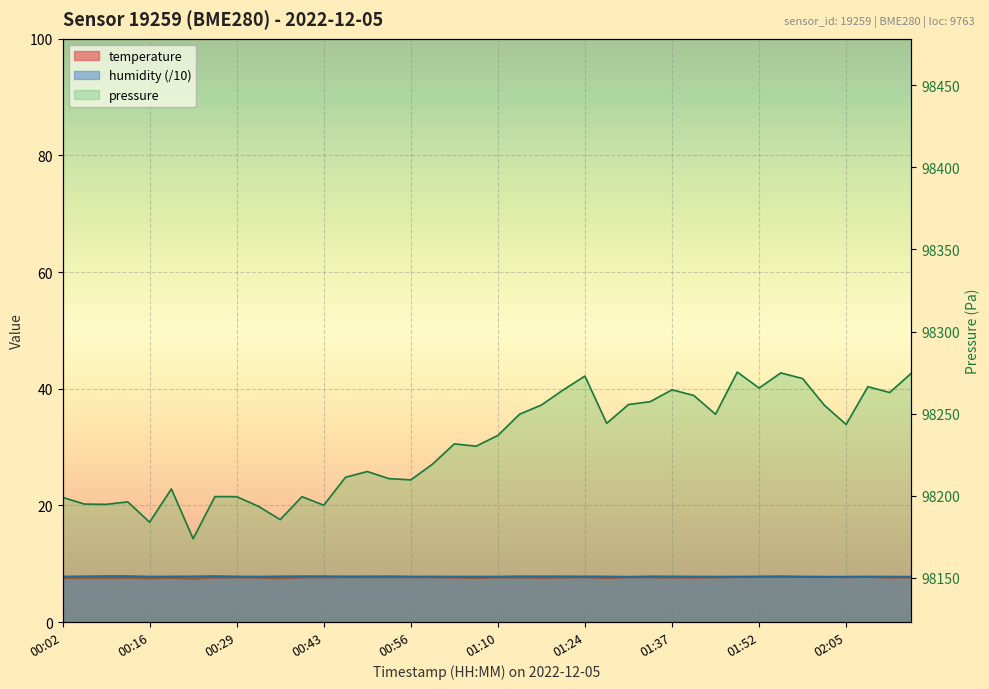

Between which two adjacent categories do humidity and temperature first intersect?

01:55 and 01:58